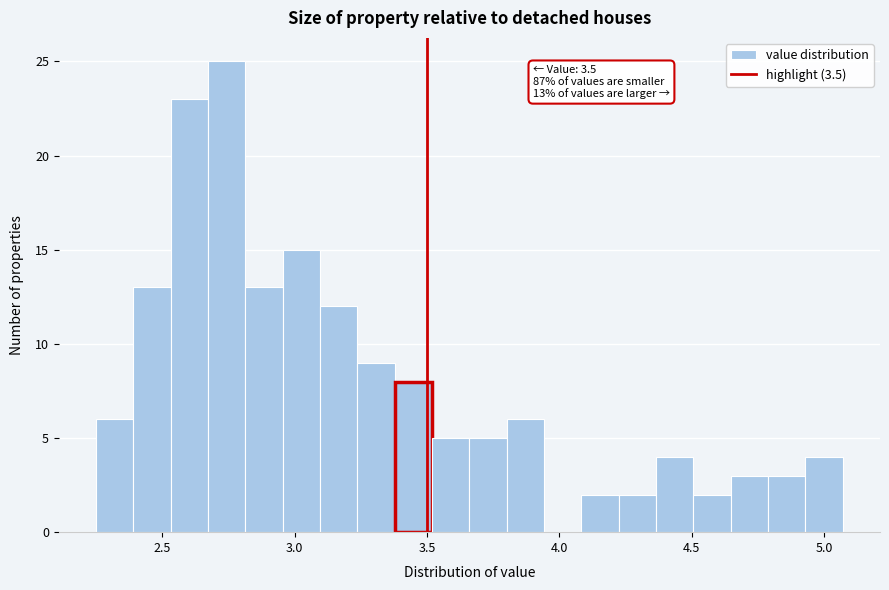

Read against the x-axis, roughly where is the centre of the tallest bar?

2.75